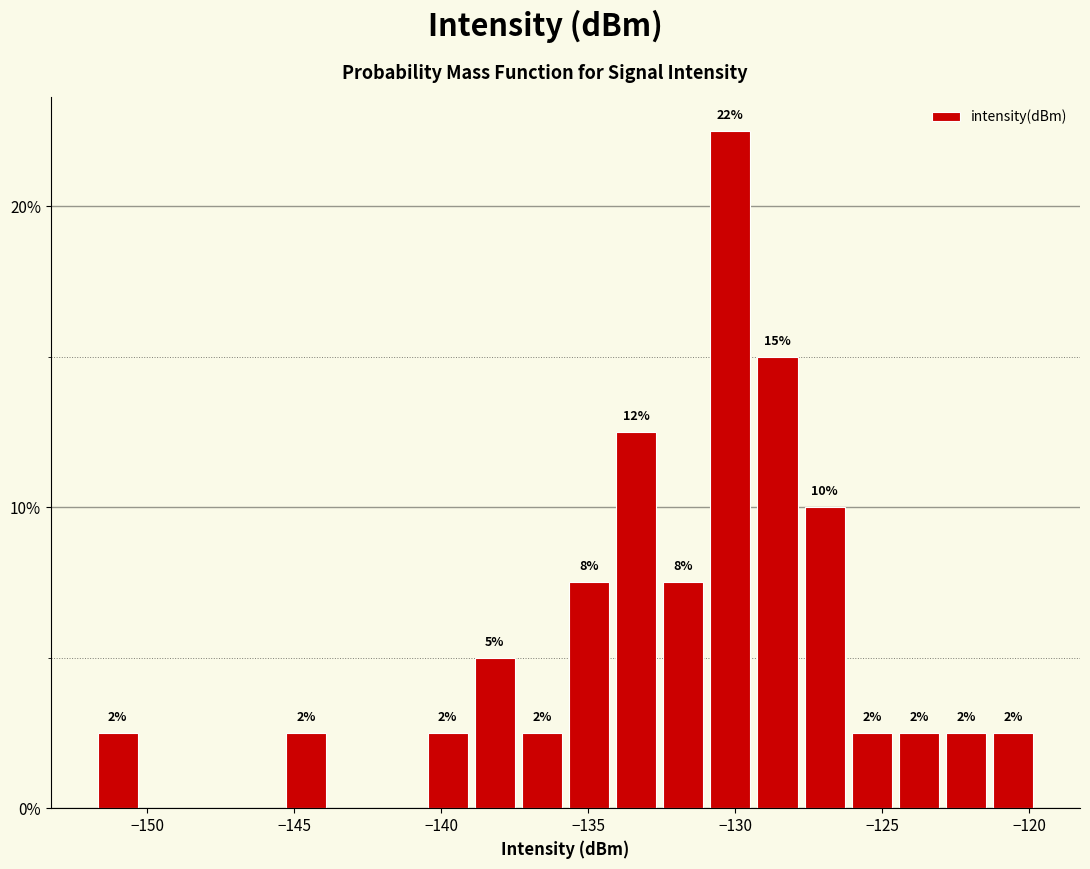

Read against the x-axis, roughly where is the centre of the tallest bar?

-130.0